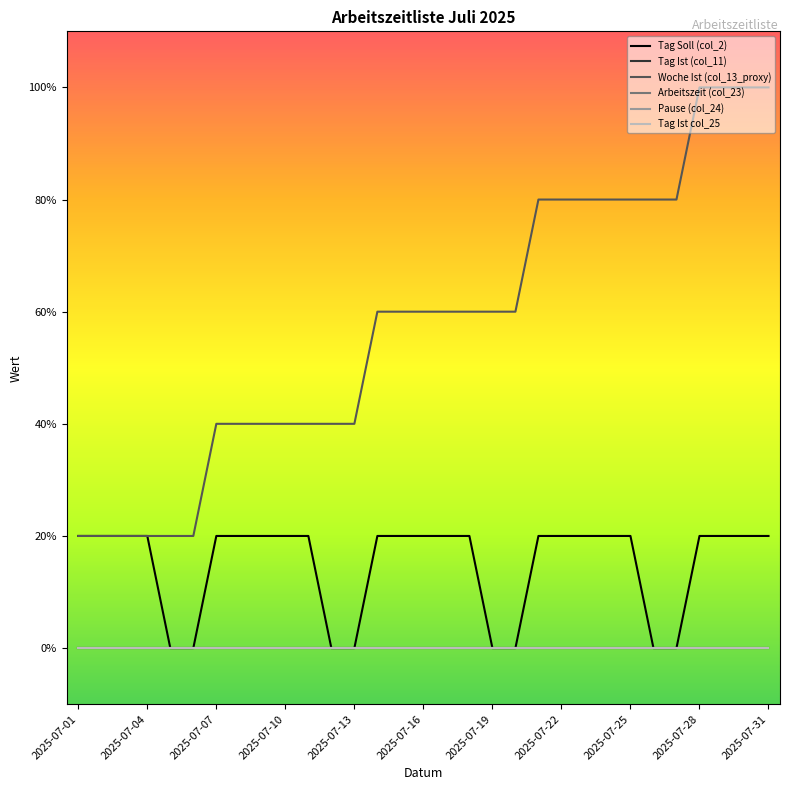

Does the chart have visible grid lines?

No